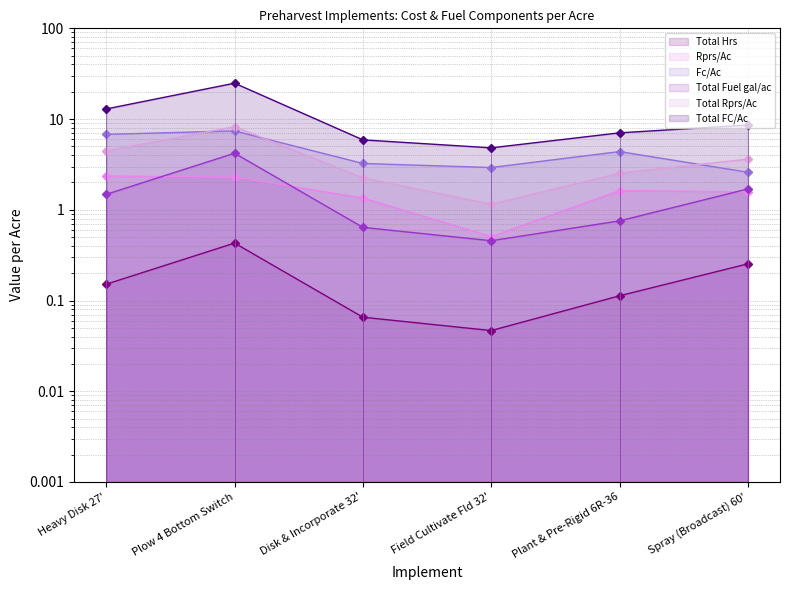

True or false: Total Fuel gal/ac and Total FC/Ac intersect in this chart.

False